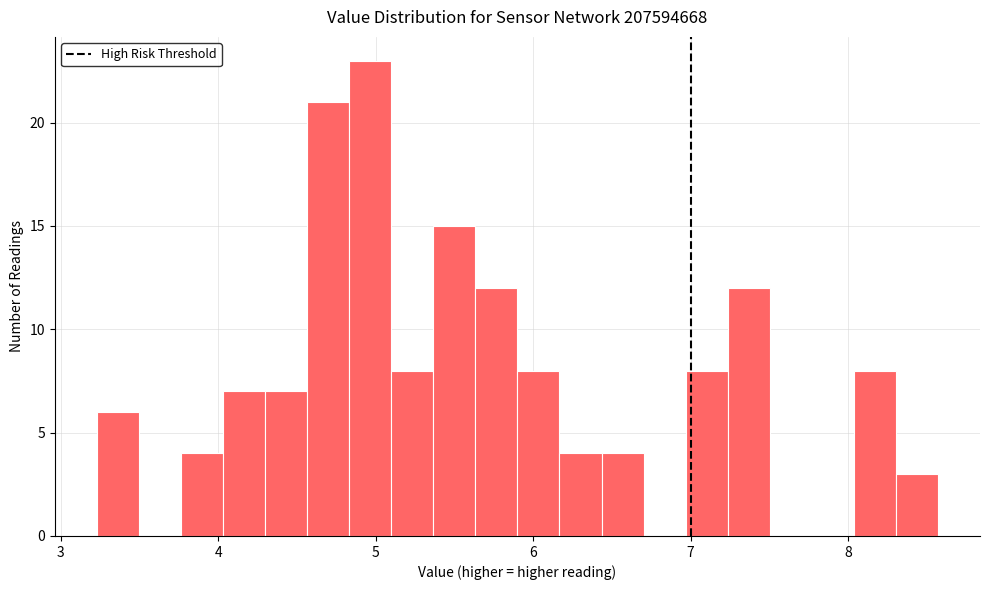

Around what value on the x-axis is the tallest bar? Give the approximate position of its centre, as read against the axis.

5.0